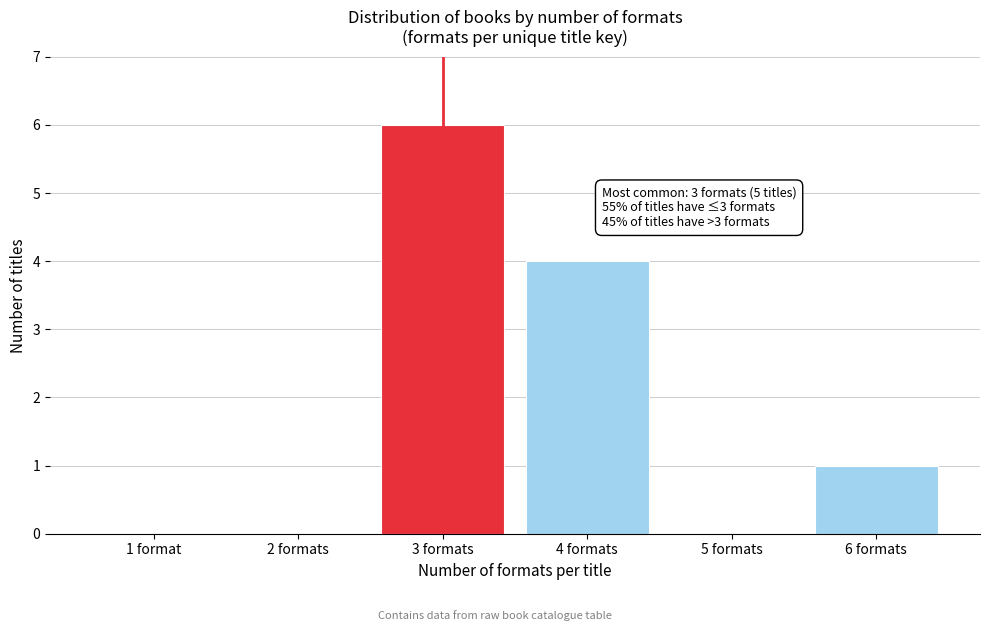

Reading left to right, transcribe all the data shown in this chart.

1 format=0	2 formats=0	3 formats=6	4 formats=4	5 formats=0	6 formats=1